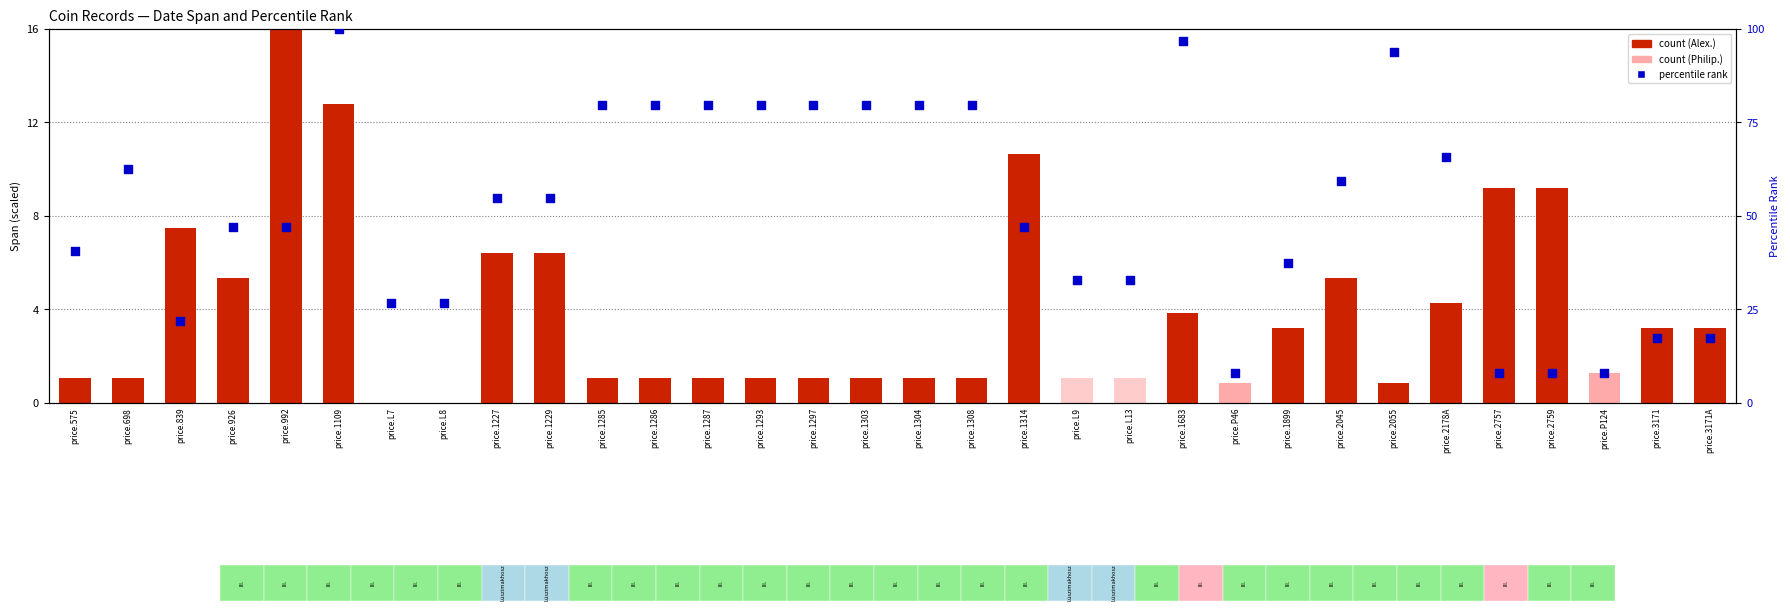

Which series contains the highest Y value?

percentile rank within the sample